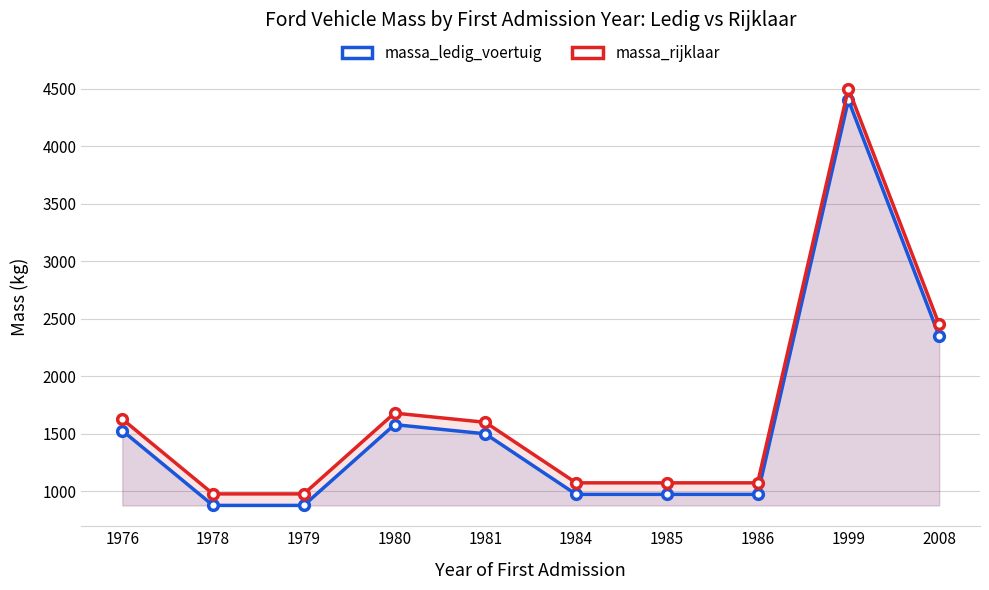

Is the value of massa_rijklaar at 1978 greater than the value of massa_ledig_voertuig at 1999?

No